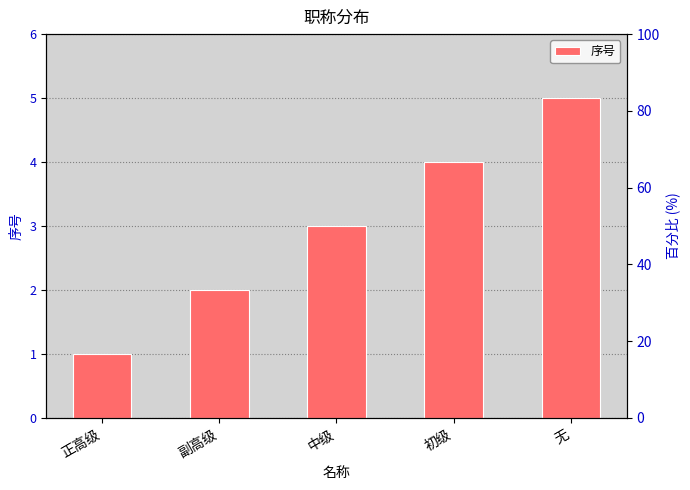

What is the maximum value shown in the chart?

5